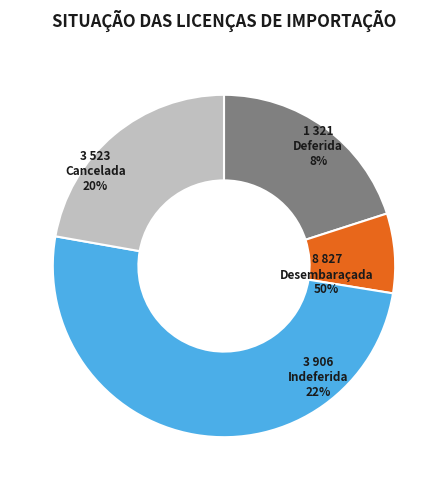

Between Deferida and Desembaraçada, which is larger?

Desembaraçada